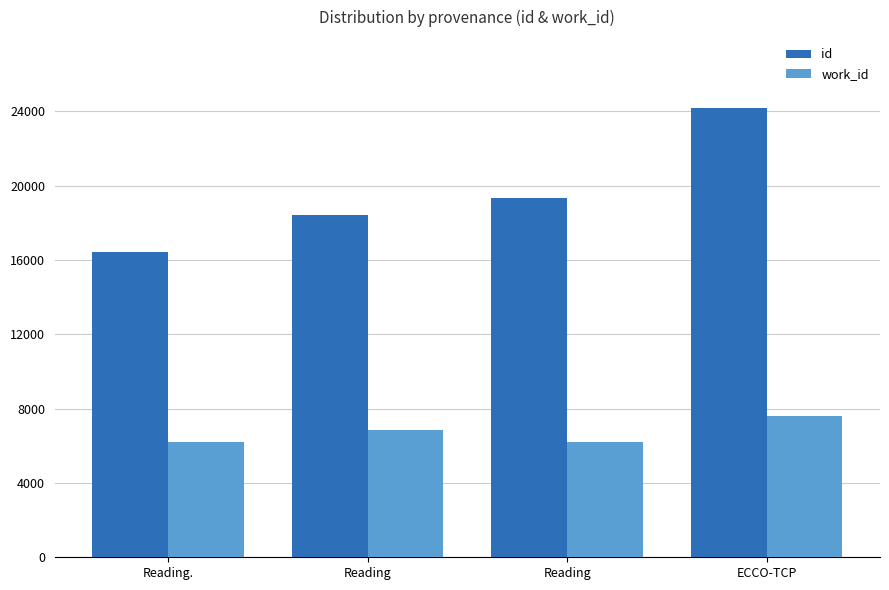

Reading left to right, list all the values displayed in this chart.

id: 16410	18441	19344	24170
work_id: 6202	6833	6202	7587